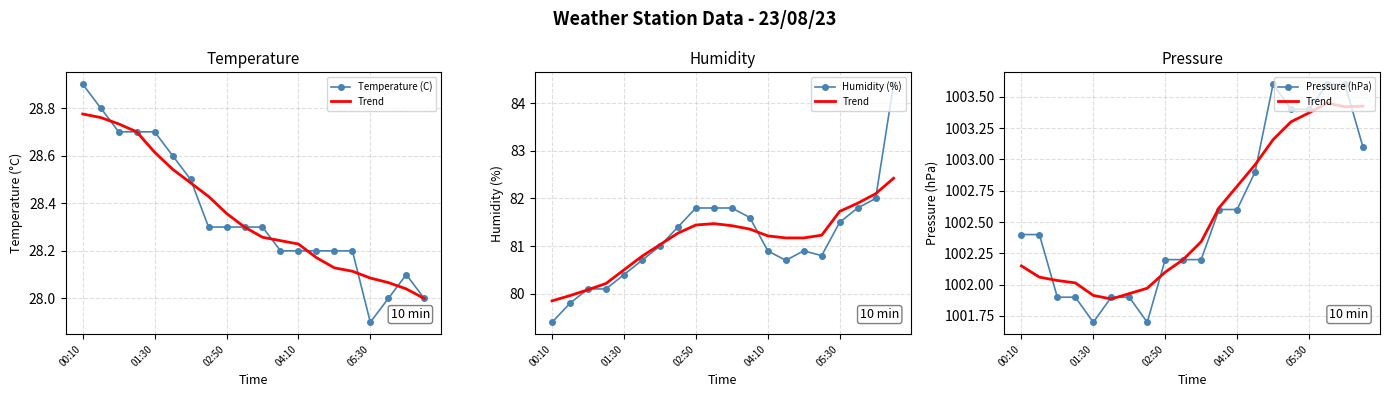

What is the difference between the second highest and second lowest values in the Temperature (C) series?

0.8